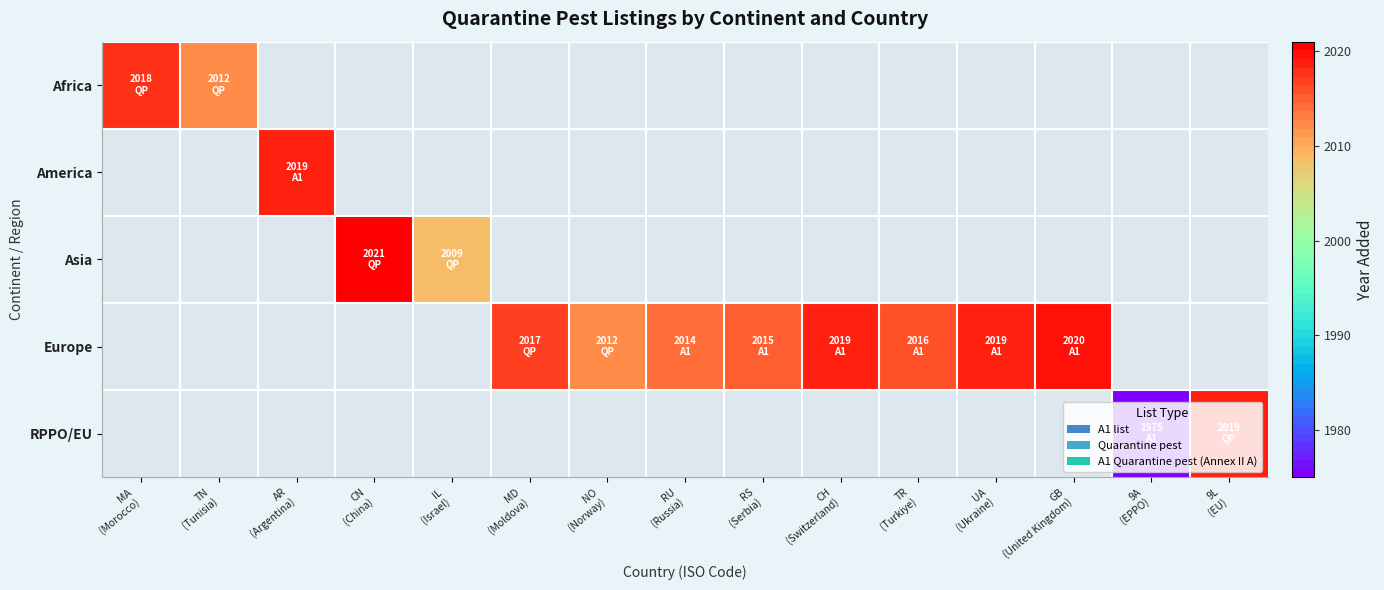

How many data points does each series have?

15